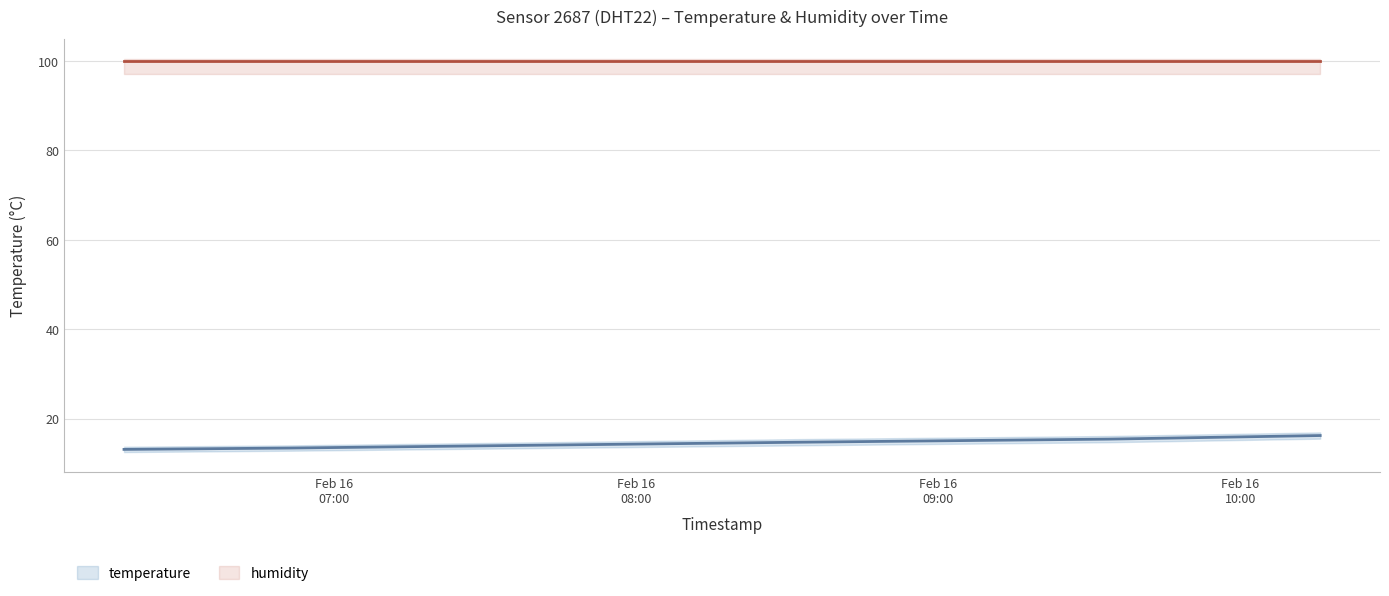

The temperature series shows 14.7 at Feb 16
09:00. True or false?

True